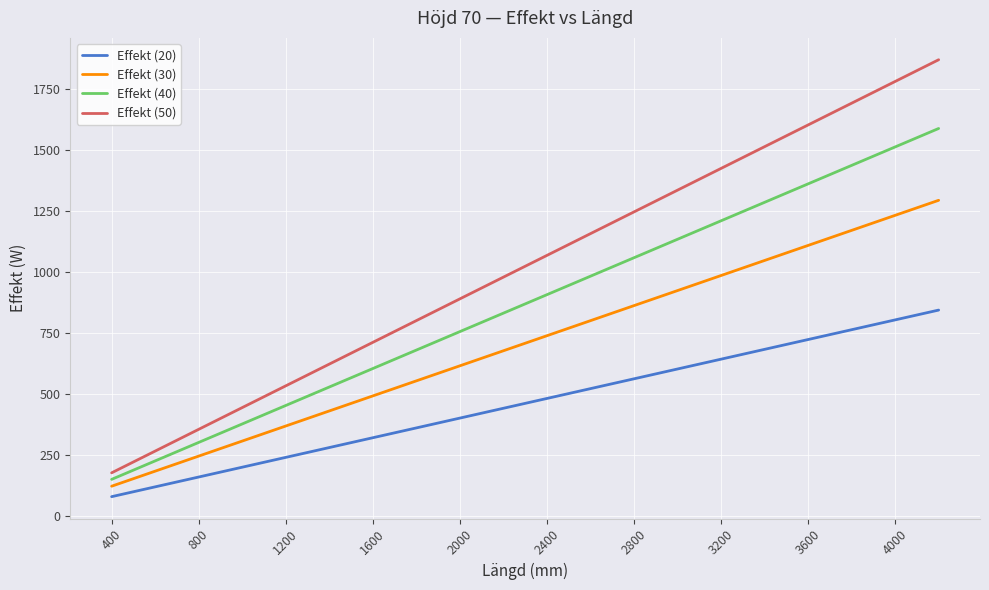

What is the highest value of the Effekt (50) series?

1869.0